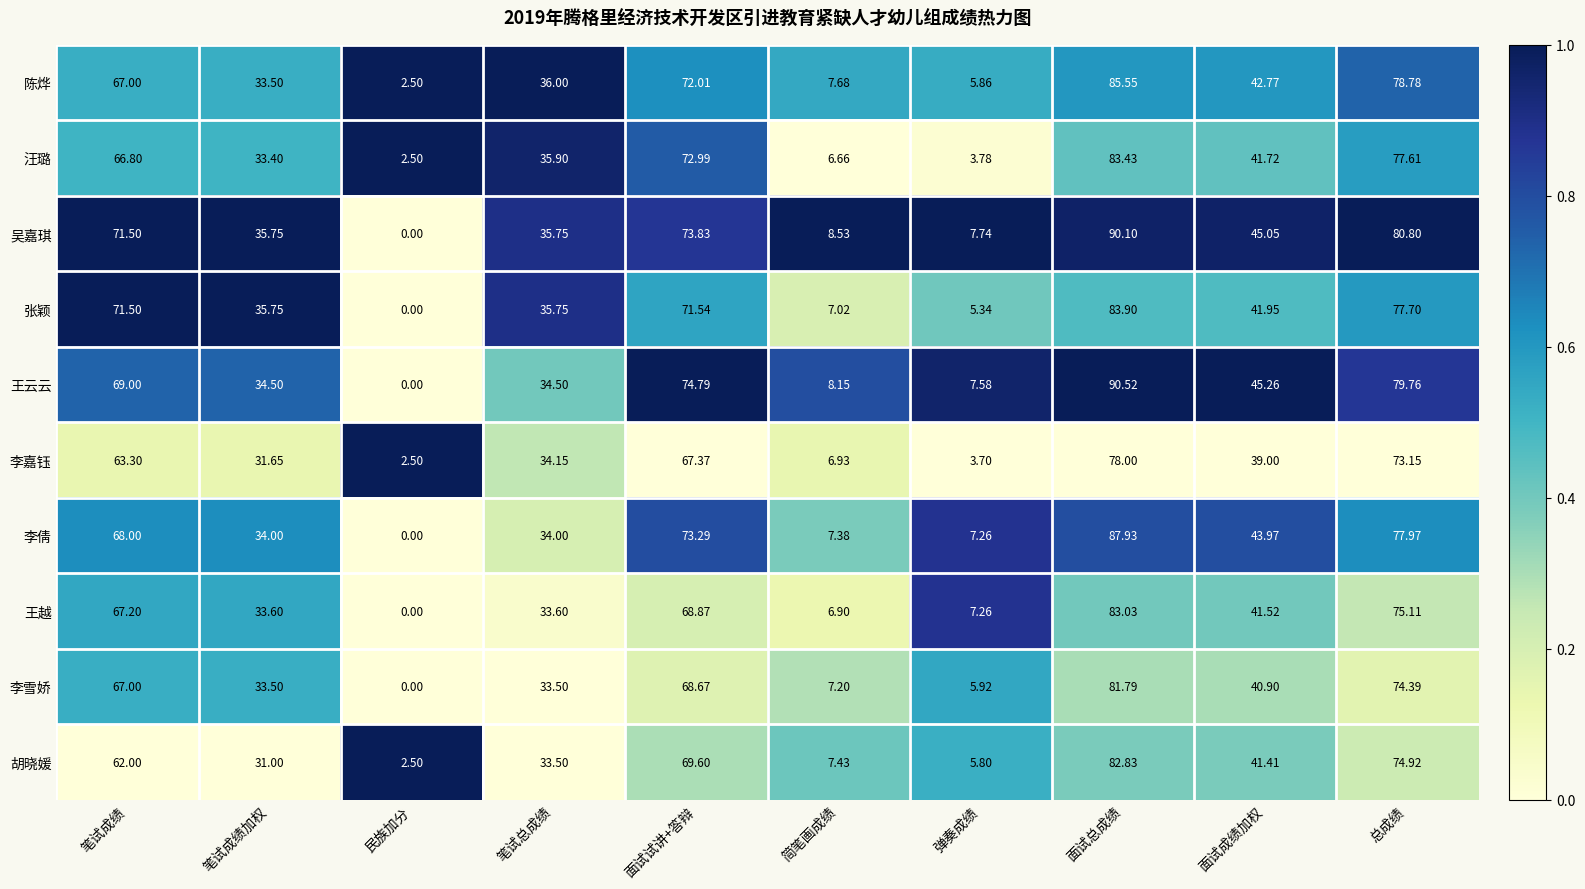

Where is 胡晓媛 nearest to the value 42?

面试成绩加权